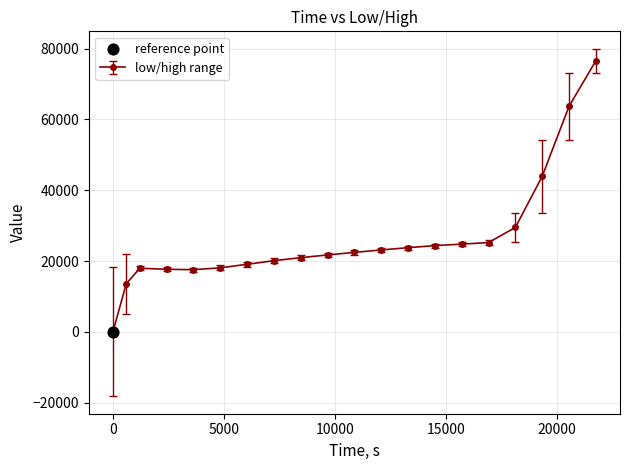

What is the sum of all values?

524002.6